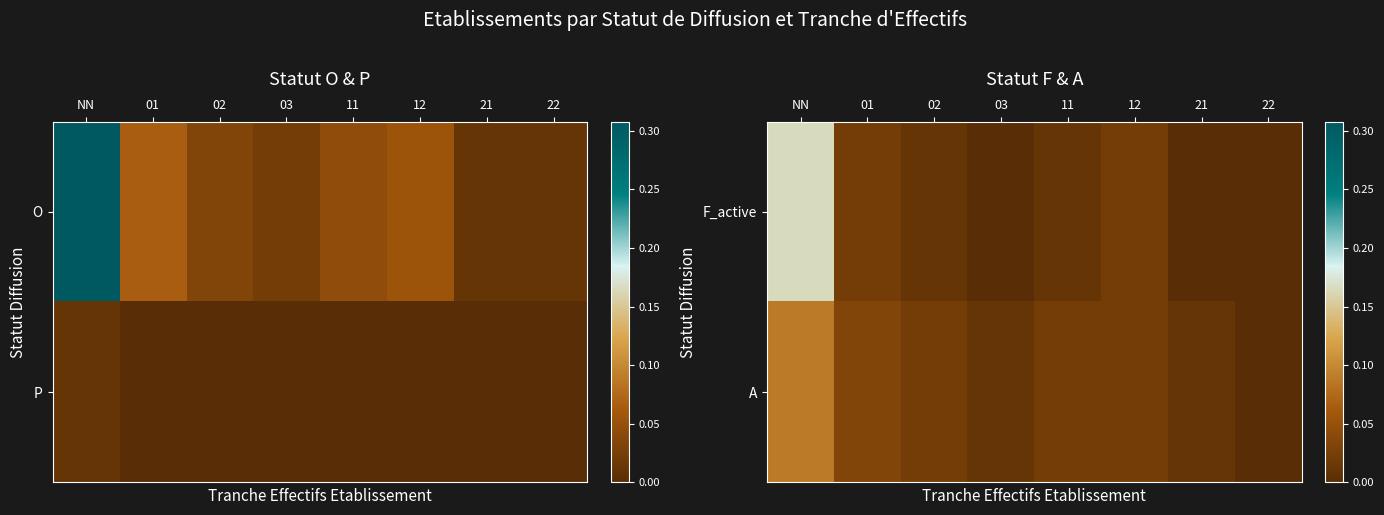

At which category is the sum across all series the highest?

NN